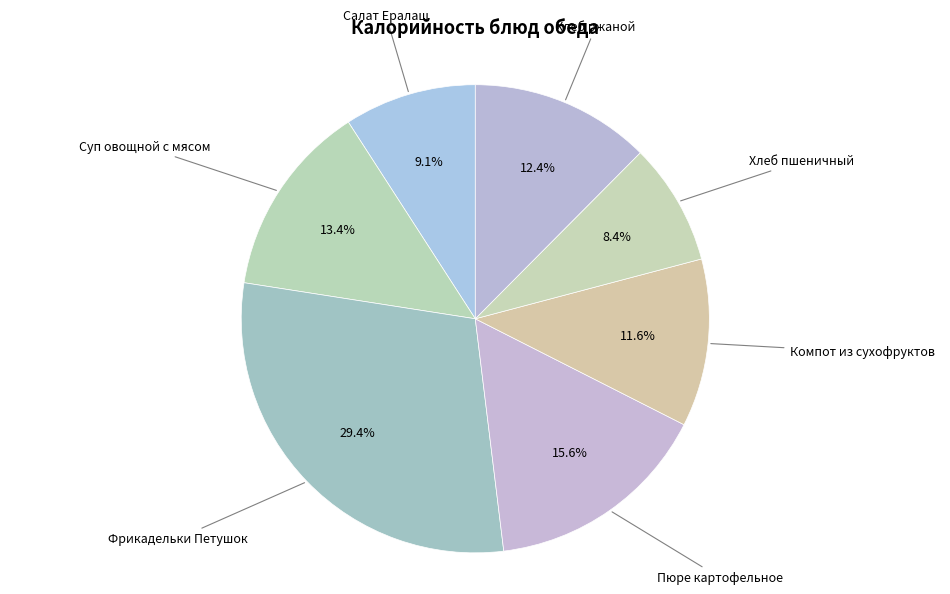

To the nearest percent, what portion does Хлеб пшеничный represent?

8%